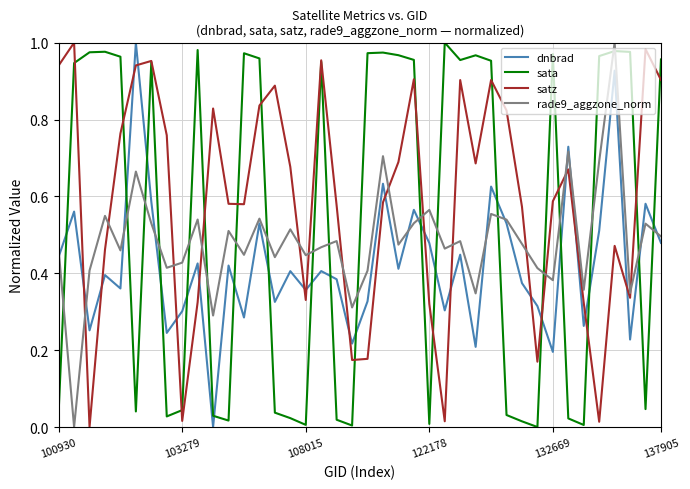

At how many categories does at least one series exceed 0?

40